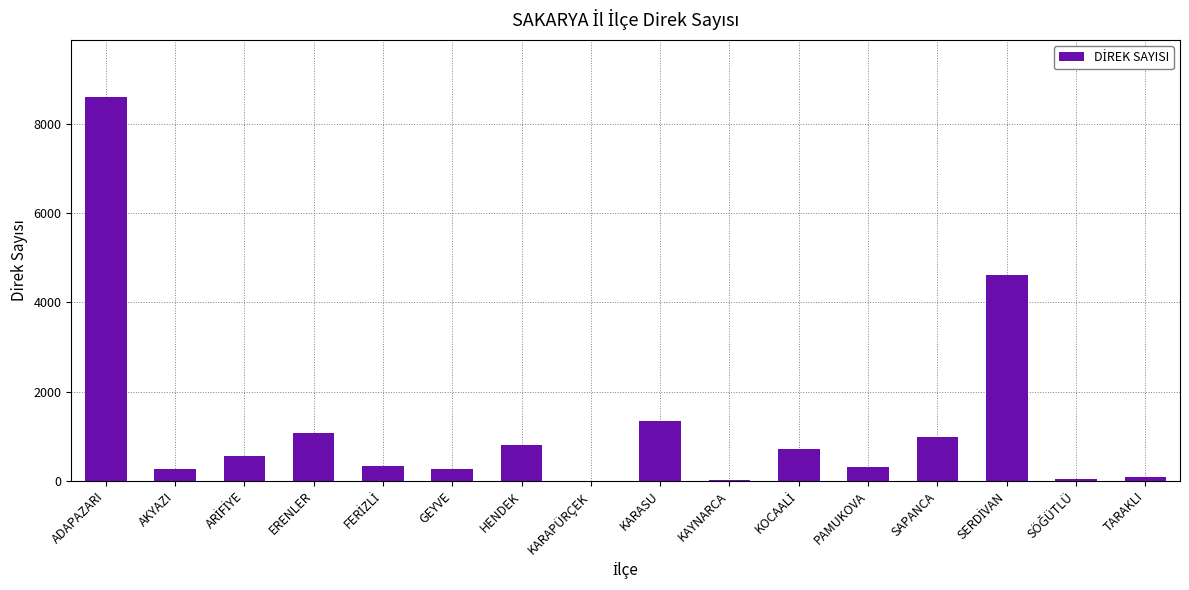

What is the sum of all values?

19949